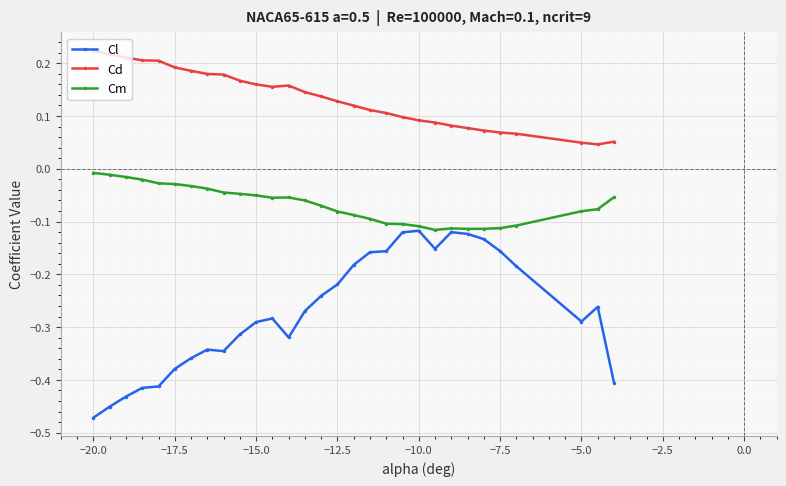

At how many categories does at least one series exceed 0?

30